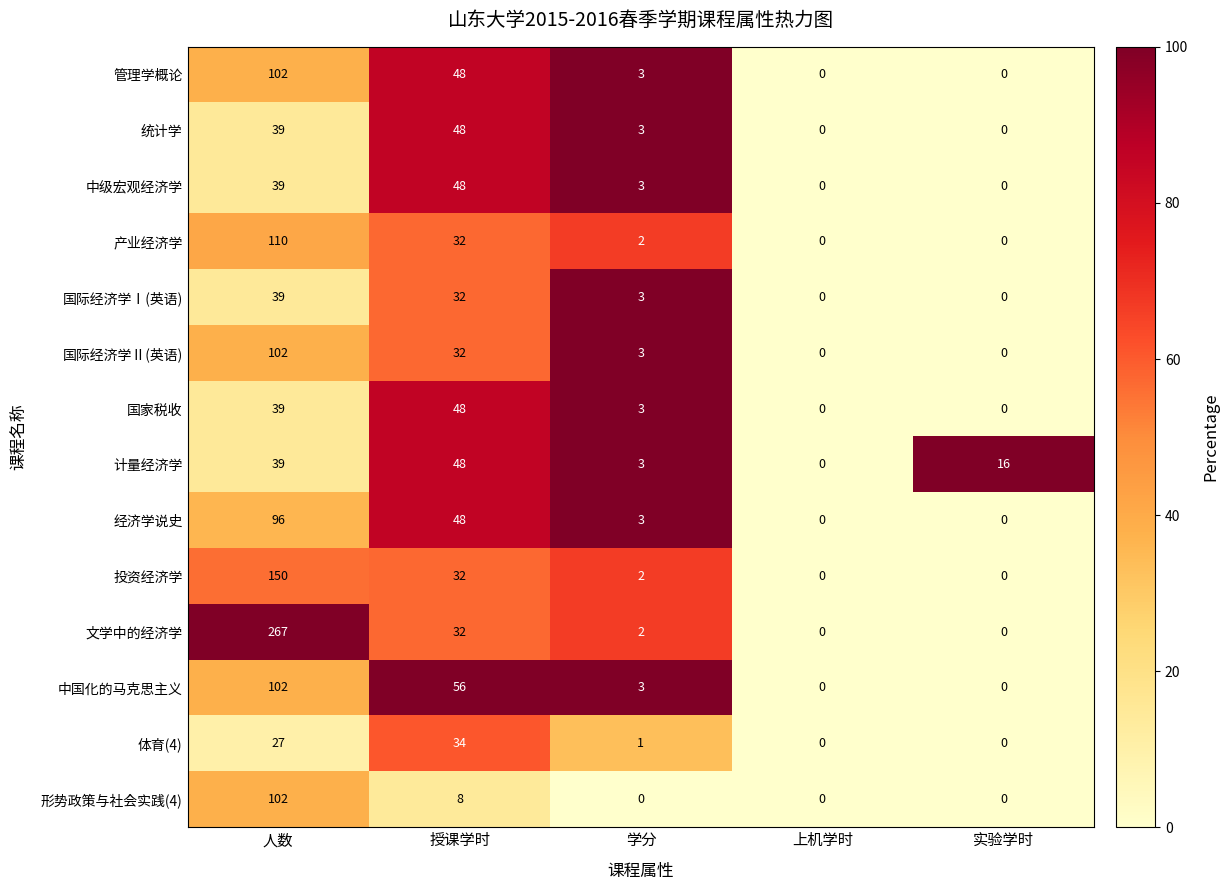

True or false: 形势政策与社会实践(4) has a value of 0 at 学分.

True